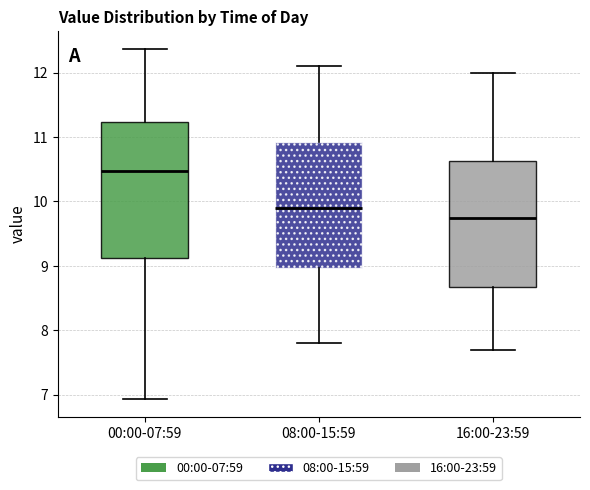

Reading left to right, transcribe this box plot: for each box, give where its median line is, the range the box spans, and where its two whiskers end, as read against the y-axis. The values are not printed on the chart, so give them approximately, as read against the axis.

00:00-07:59: median 10.5, box 9.1 to 11.2, whiskers 6.9 to 12.4
08:00-15:59: median 9.9, box 9.0 to 10.9, whiskers 7.8 to 12.1
16:00-23:59: median 9.8, box 8.7 to 10.6, whiskers 7.7 to 12.0